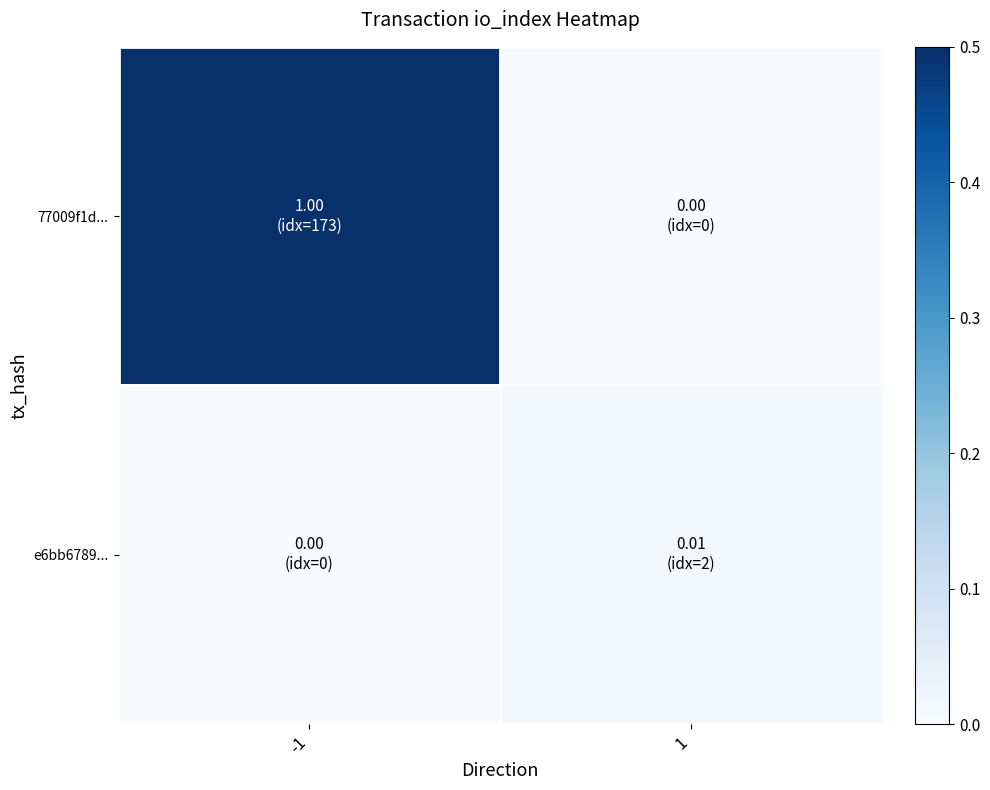

Count the number of categories in the chart.

2